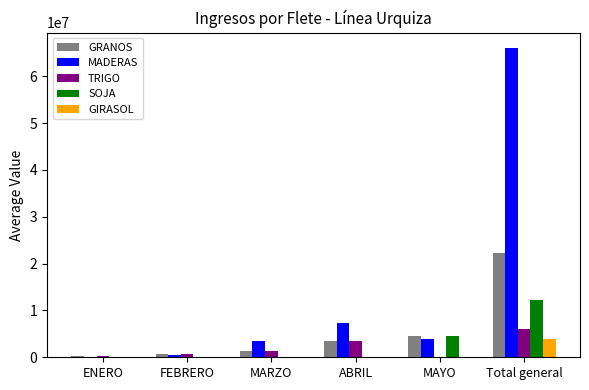

What is the approximate value of GIRASOL at Total general?

3948291.0